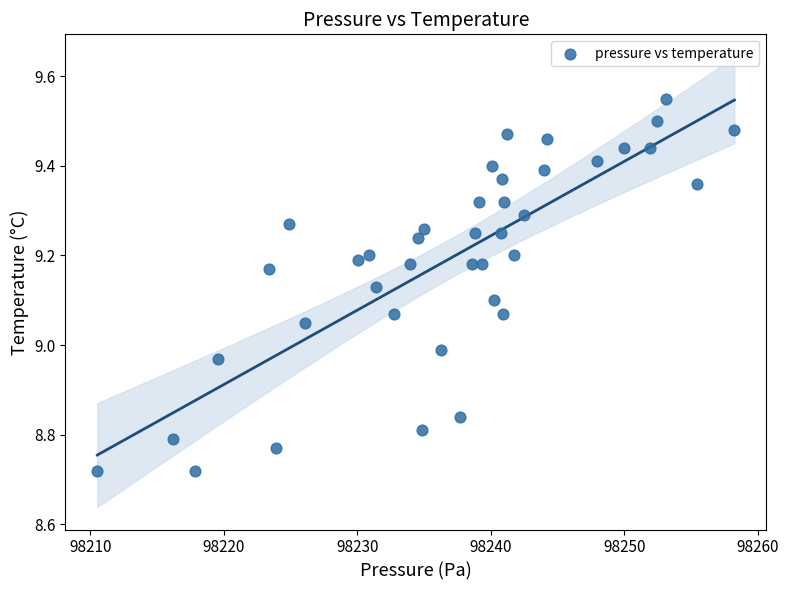

What is the range of Y values (max minus min)?

0.8